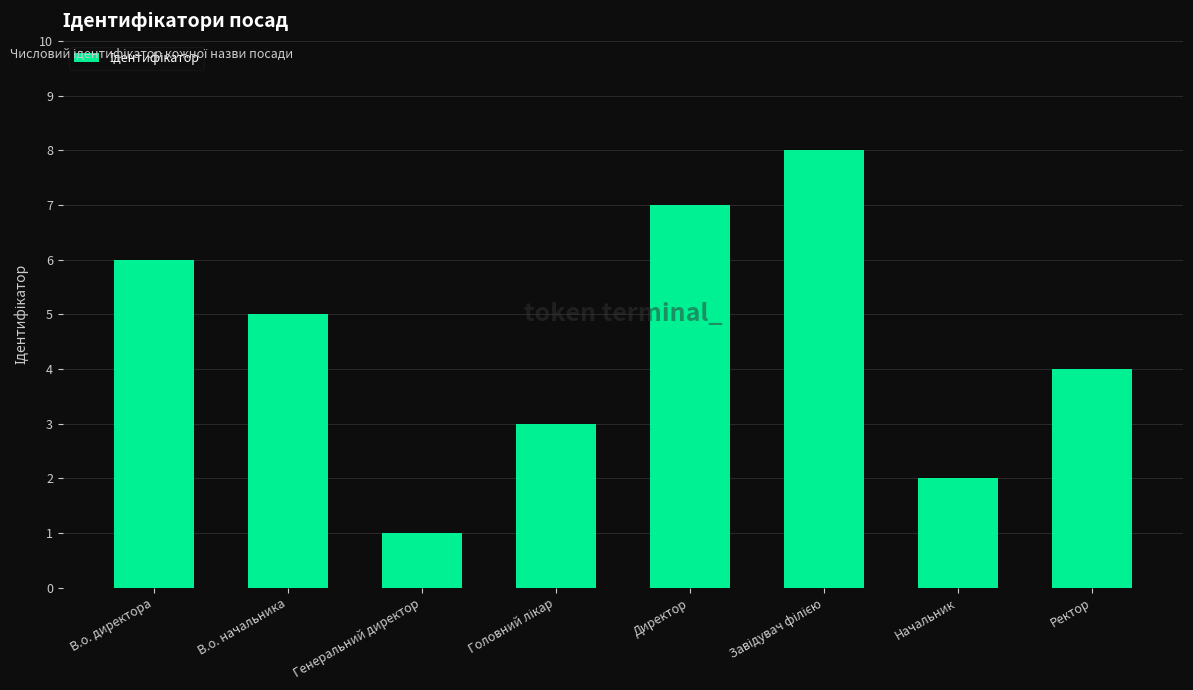

Reading left to right, extract all data points from this chart.

6	5	1	3	7	8	2	4